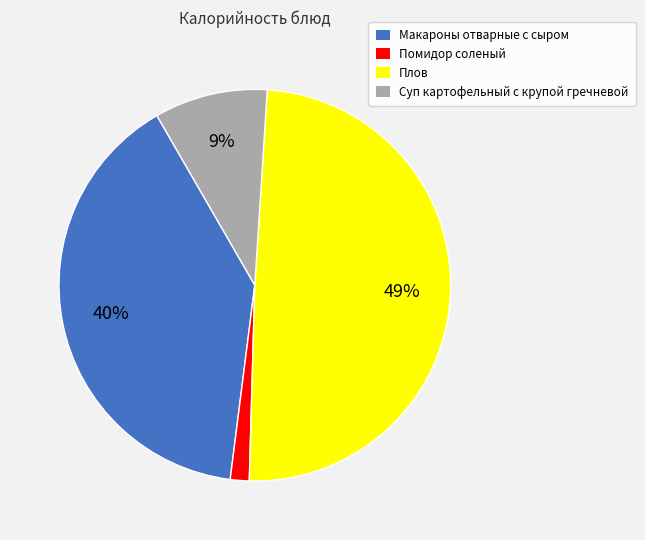

Rank the categories by value from highest to lowest.

Плов, Макароны отварные с сыром, Суп картофельный с крупой гречневой, Помидор соленый